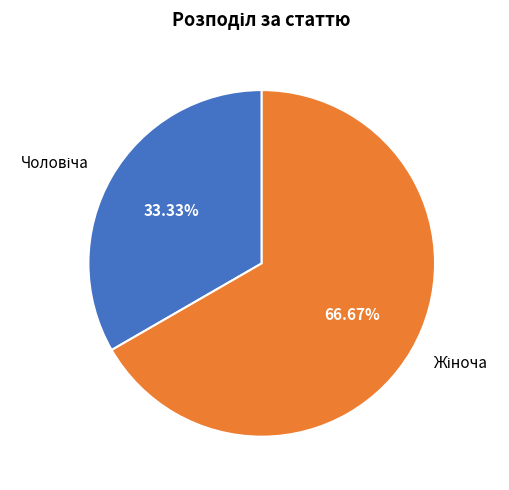

Does any single category account for the majority?

Yes